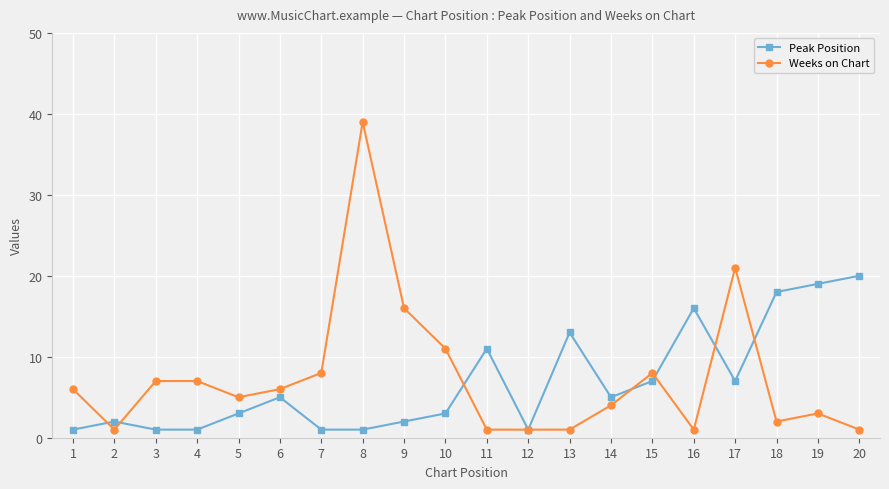

Which series has the largest total across all categories?

Weeks on Chart